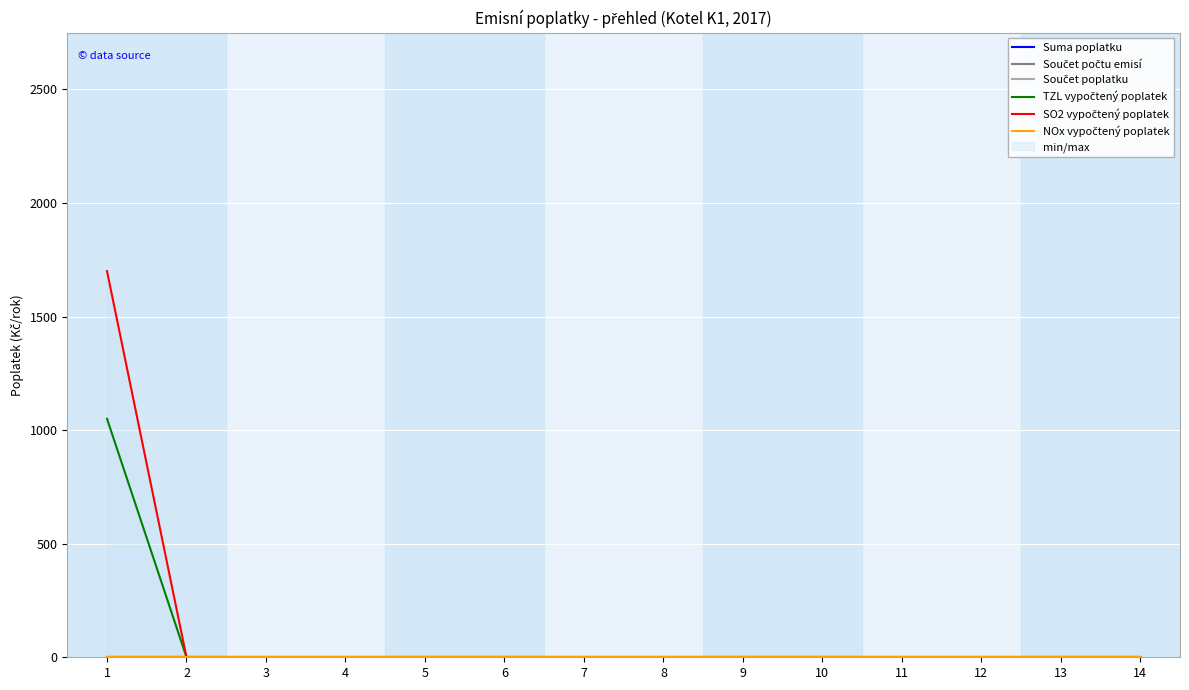

How many categories are shown in the chart?

14